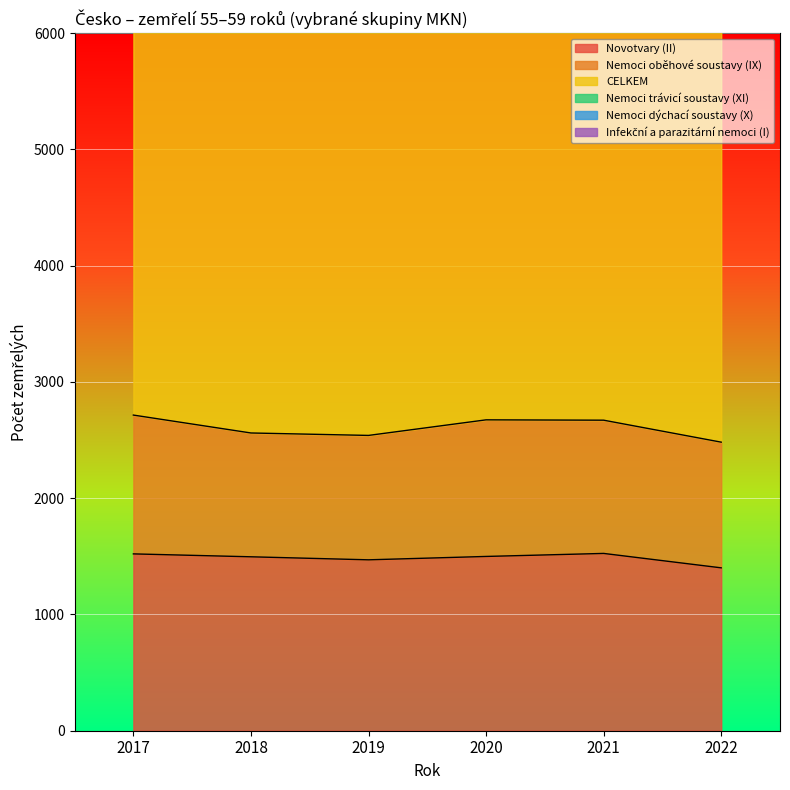

True or false: Nemoci trávicí soustavy (XI) has a value of 164 at 2020.

False